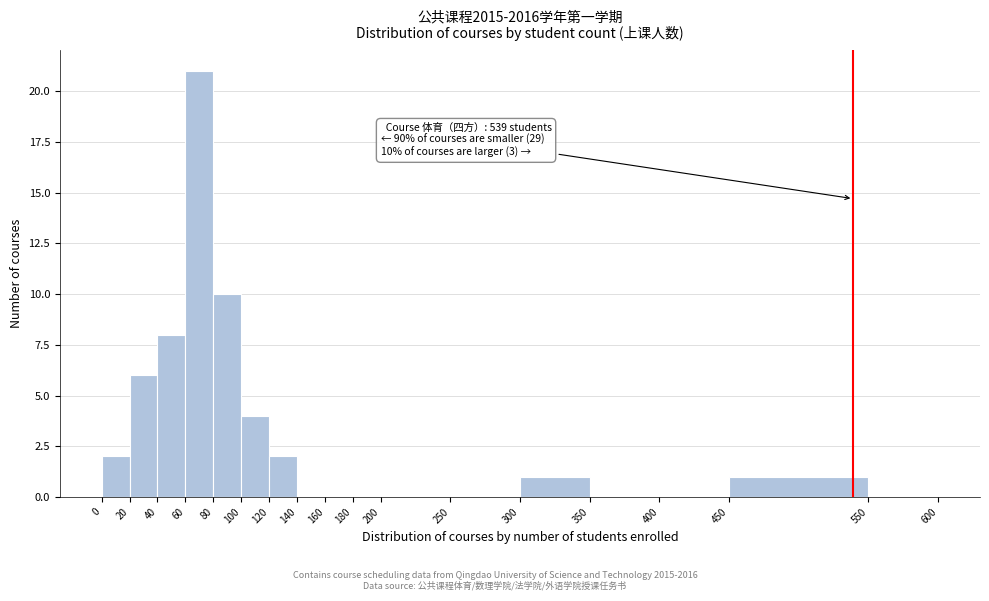

Which range on the x-axis has the tallest bar?

60 to 80